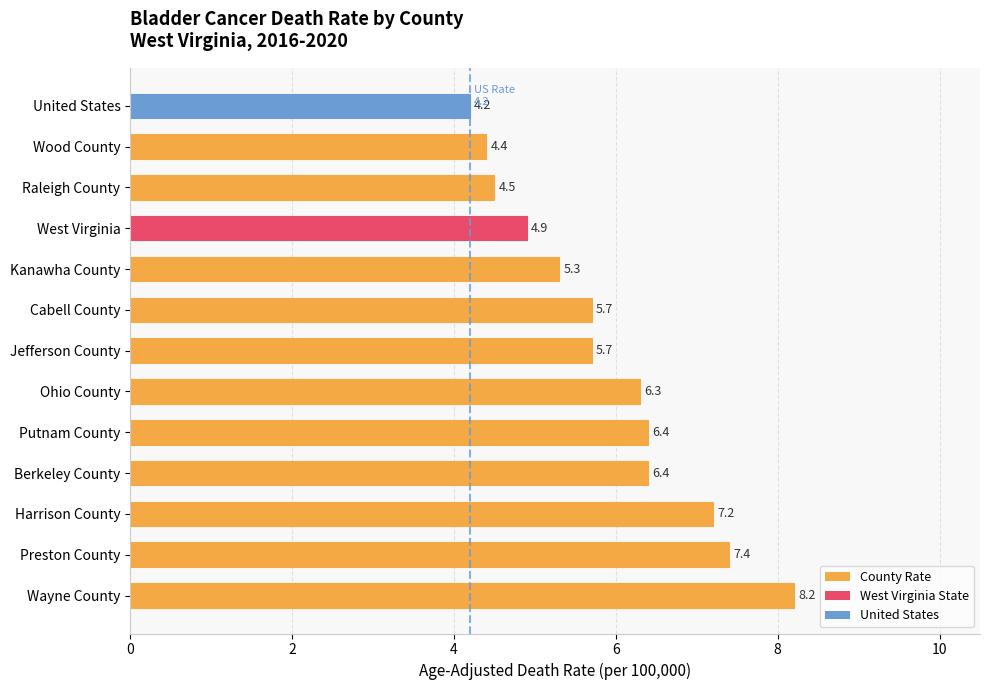

What is the average value?

5.9